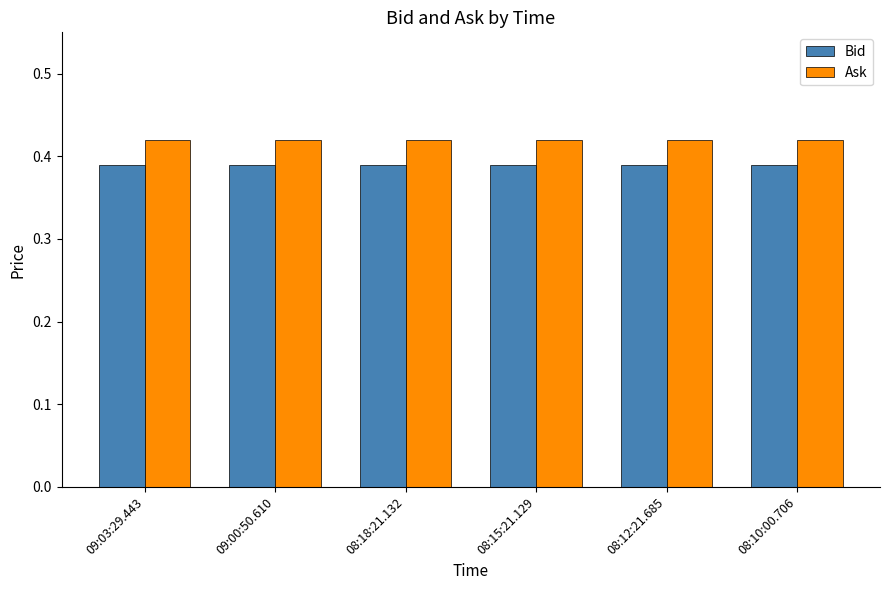

What position from the left is 08:12:21.685?

5